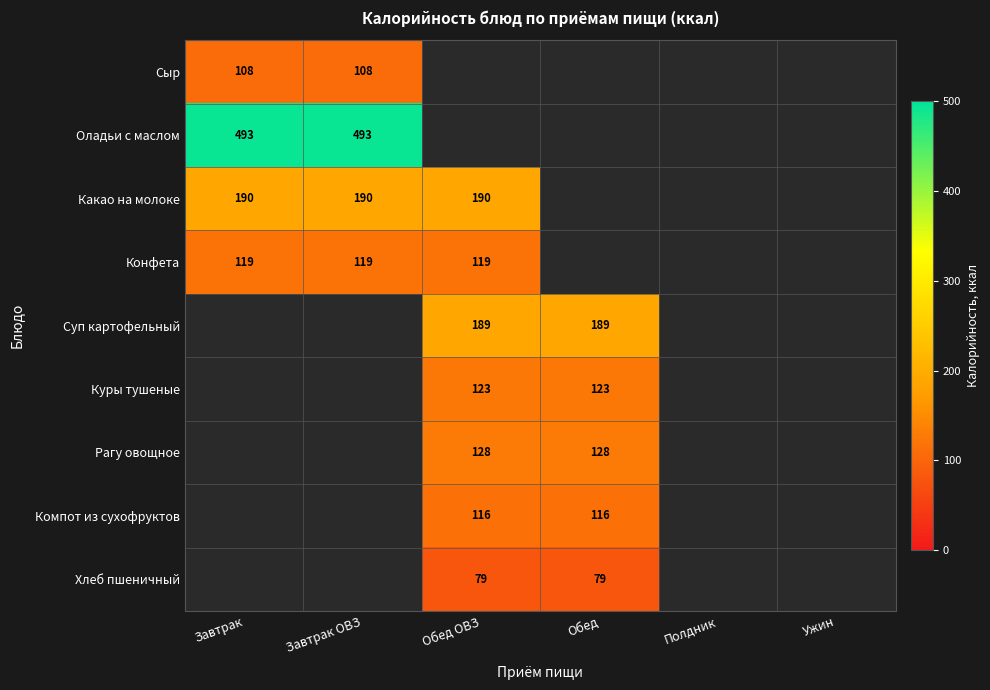

Which has a higher value, Обед or Обед ОВЗ?

Обед ОВЗ